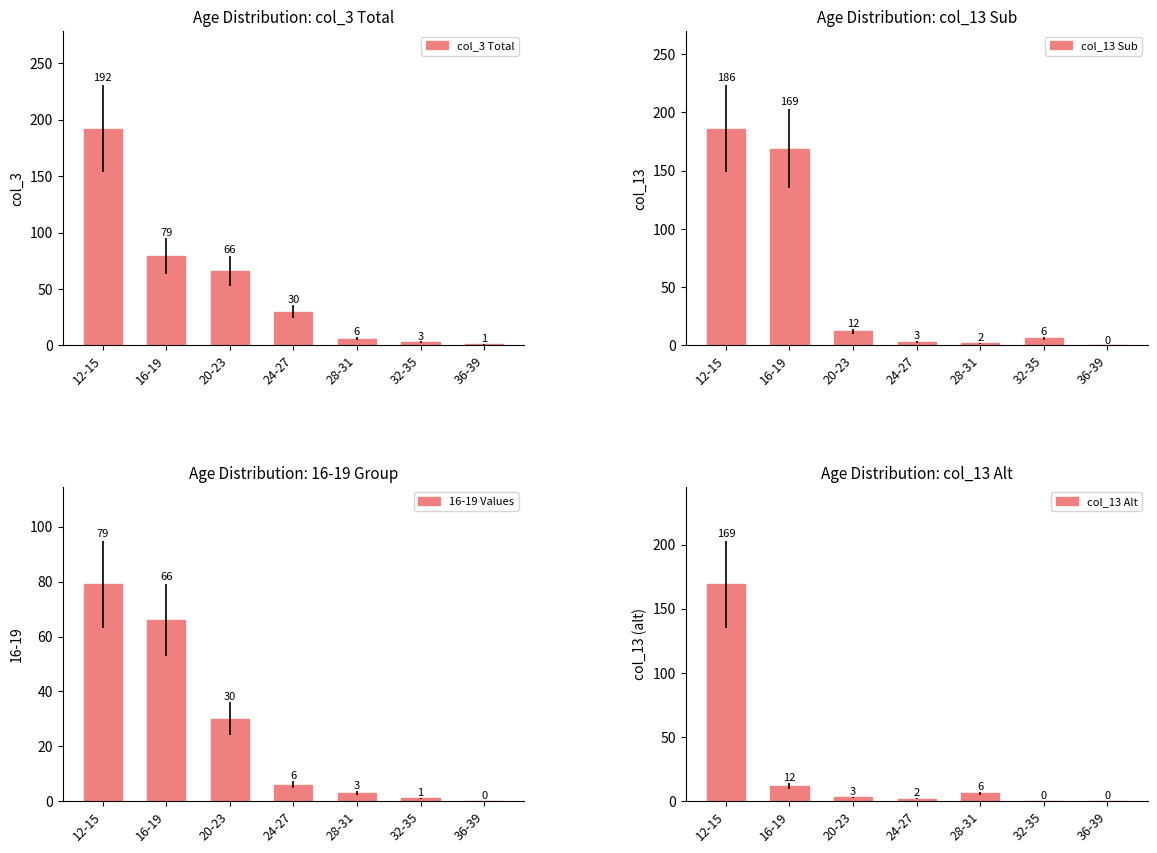

Which category has the highest value across all series?

12-15